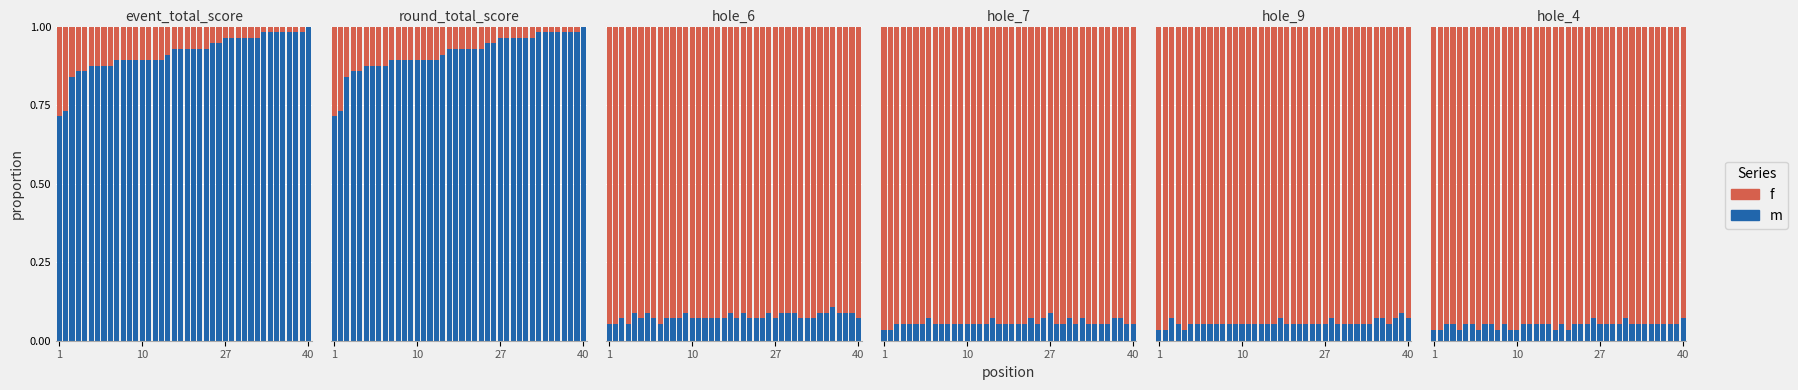

Rank the series by their average value, from lowest to highest.

m, f